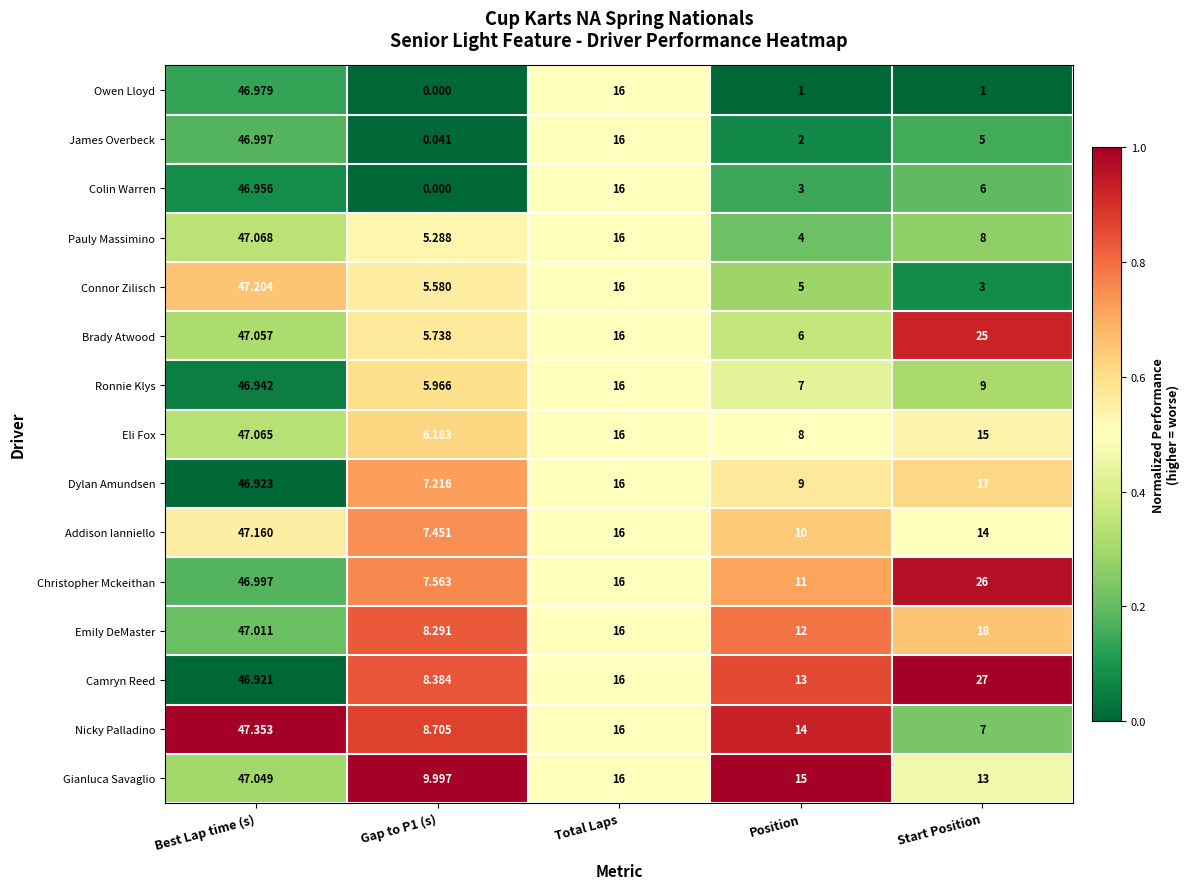

Which series has the widest spread of values?

Owen Lloyd